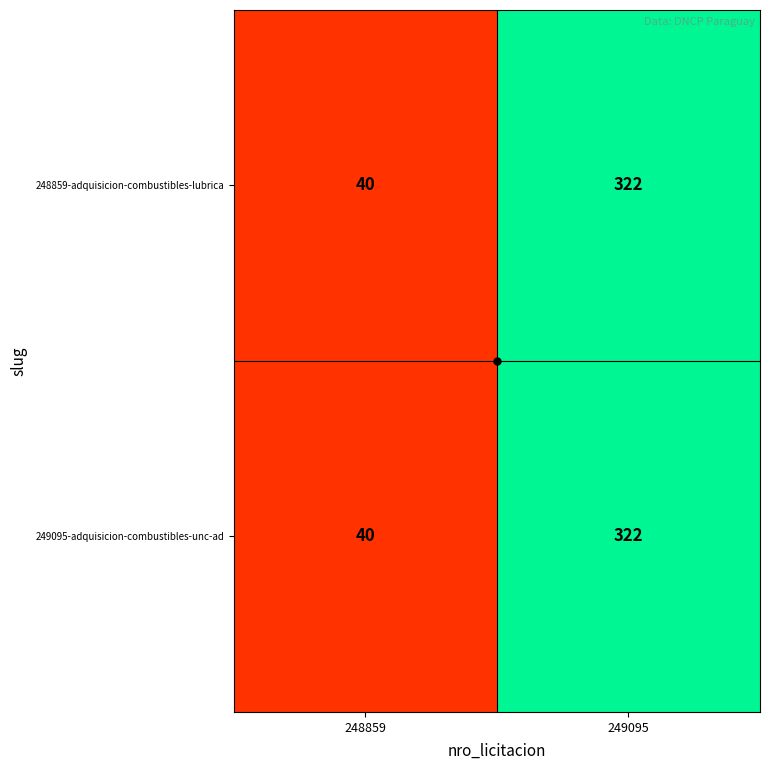

Is it true that 248859-adquisicion-combustibles-lubrica equals 322 at 249095?

True